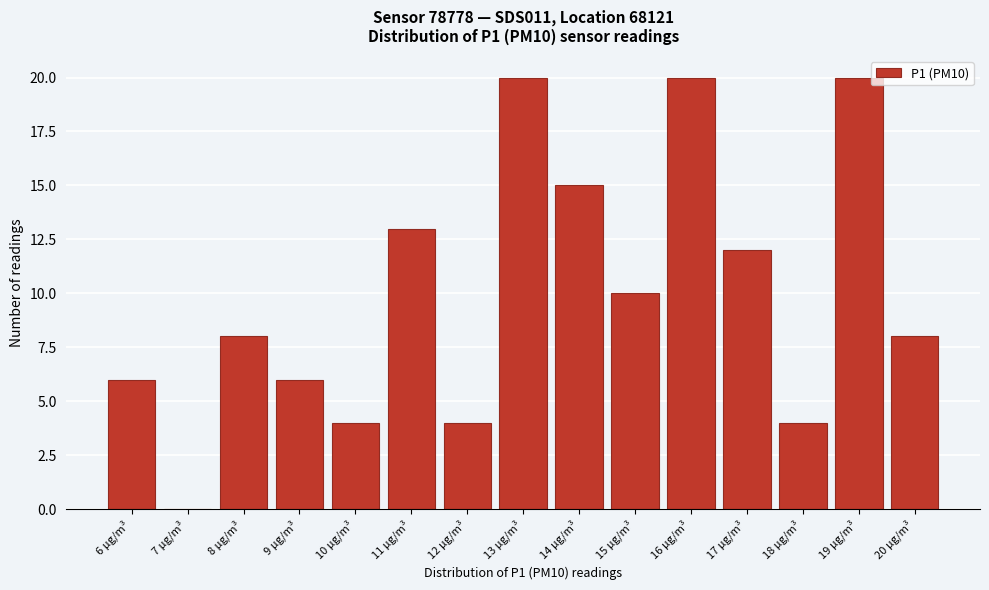

Reading right to left, what are all the values shown in this chart?

20 µg/m³=8	19 µg/m³=20	18 µg/m³=4	17 µg/m³=12	16 µg/m³=20	15 µg/m³=10	14 µg/m³=15	13 µg/m³=20	12 µg/m³=4	11 µg/m³=13	10 µg/m³=4	9 µg/m³=6	8 µg/m³=8	7 µg/m³=0	6 µg/m³=6